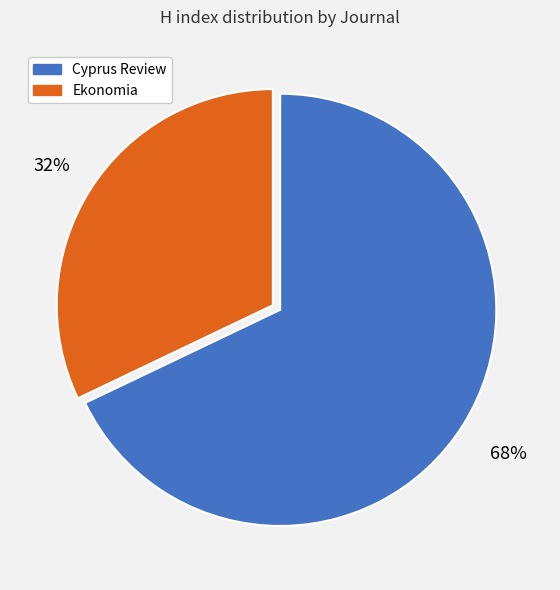

What percentage is the Cyprus Review slice, to the nearest percent?

68%